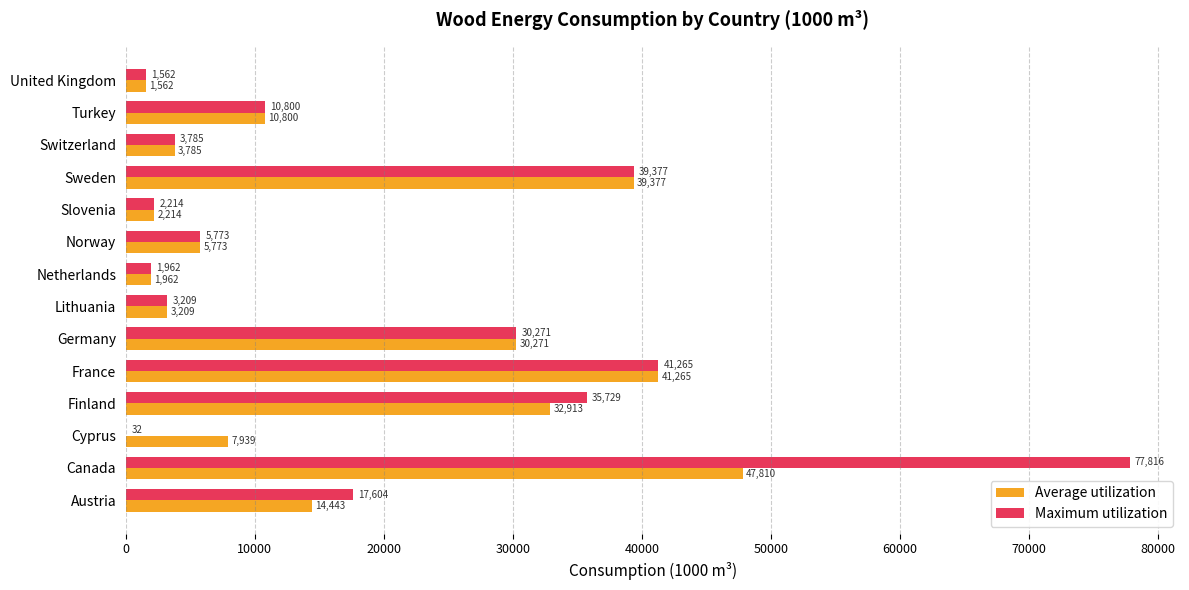

Is it true that Maximum utilization equals 17603.8 at Austria?

True